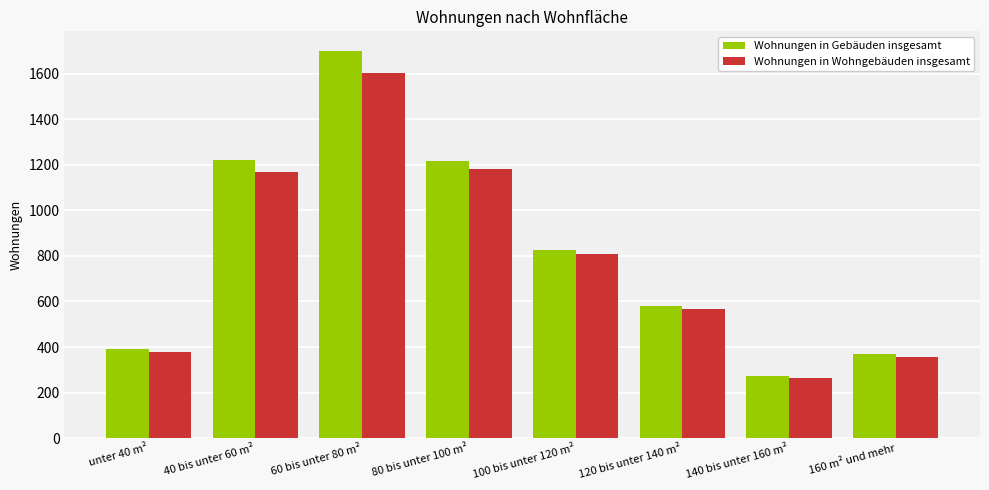

What is the label of the 4th bar from the right?

100 bis unter 120 m²